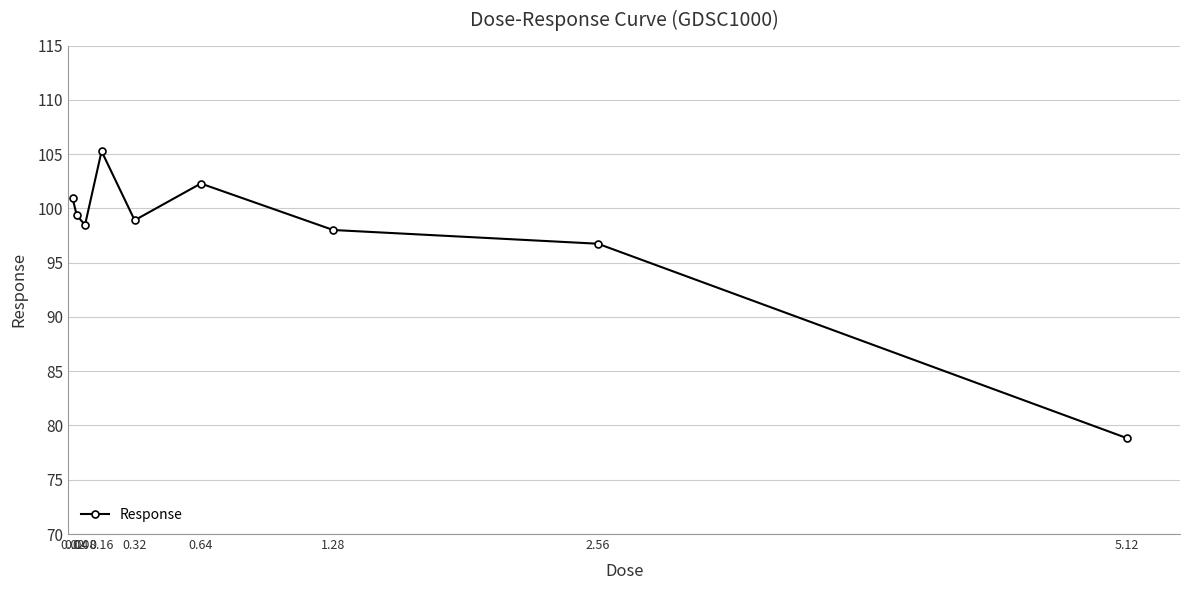

List the labels in order of value, largest first.

0.16, 0.64, 0.02, 0.04, 0.32, 0.08, 1.28, 2.56, 5.12